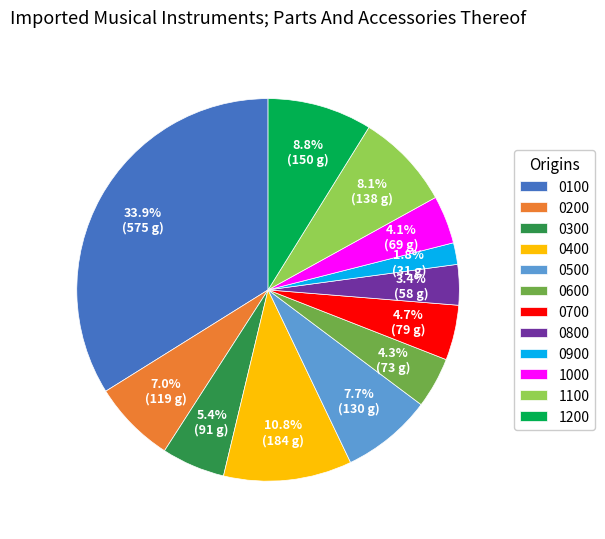

Count the number of slices in the pie.

12